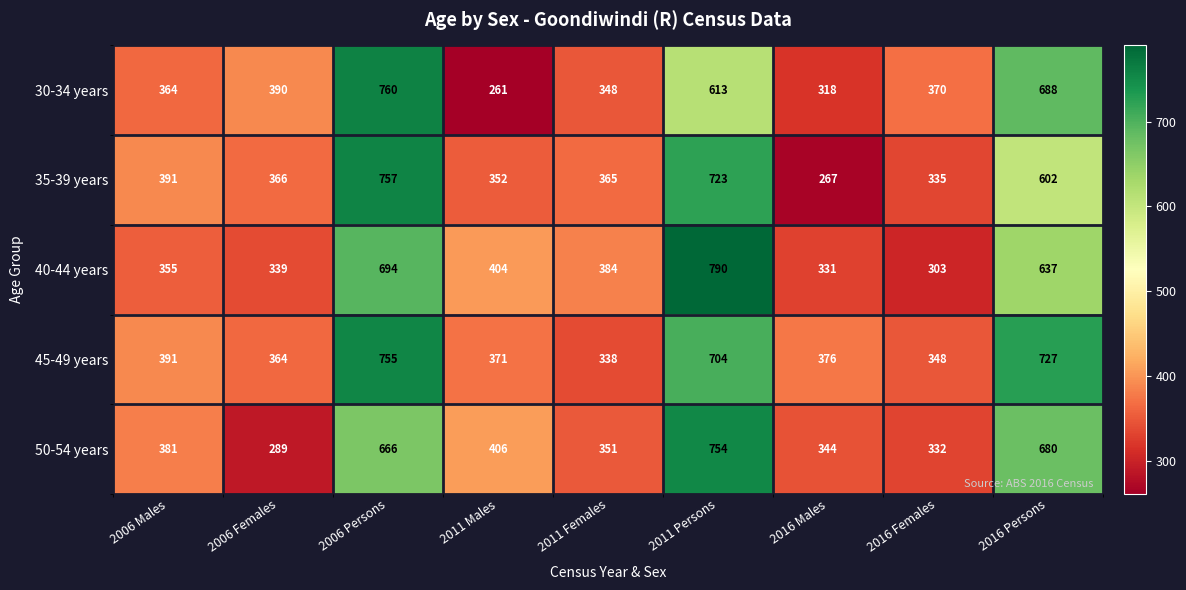

The 35-39 years series shows 723 at 2011 Persons. True or false?

True